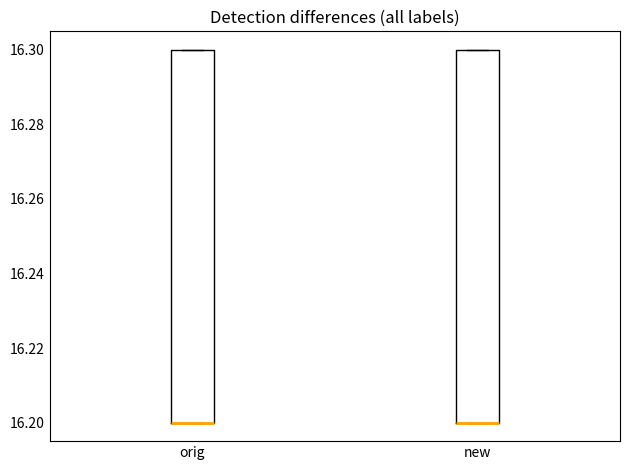

Reading left to right, transcribe this box plot: for each box, give where its median line is, the range the box spans, and where its two whiskers end, as read against the y-axis. The values are not printed on the chart, so give them approximately, as read against the axis.

orig: median 16.2 (drawn on the box's lower edge), box 16.2 to 16.3, whiskers 16.2 to 16.3
new: median 16.2 (drawn on the box's lower edge), box 16.2 to 16.3, whiskers 16.2 to 16.3